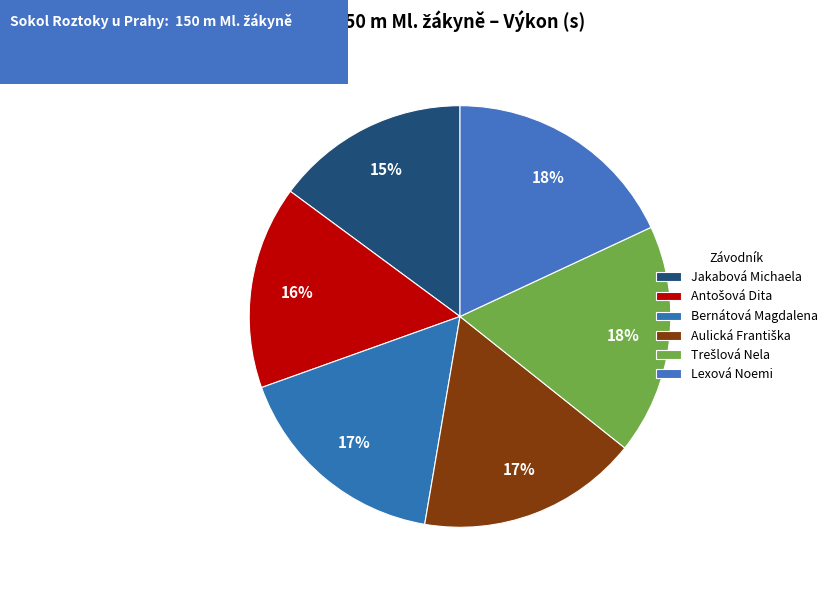

To the nearest percent, what is the combined percentage of Aulická Františka and Trešlová Nela?

35%